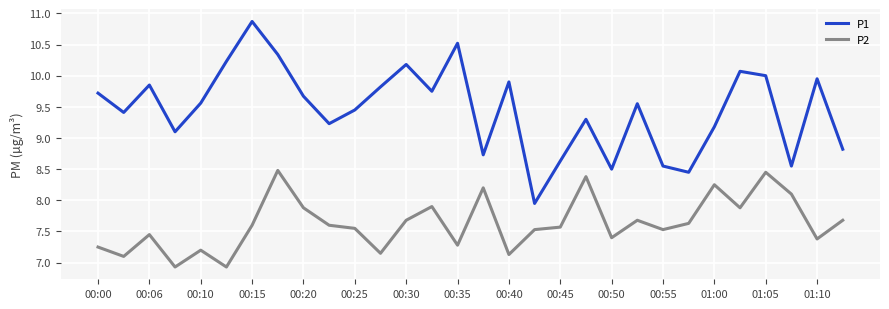

True or false: P1 and P2 cross at least once.

False